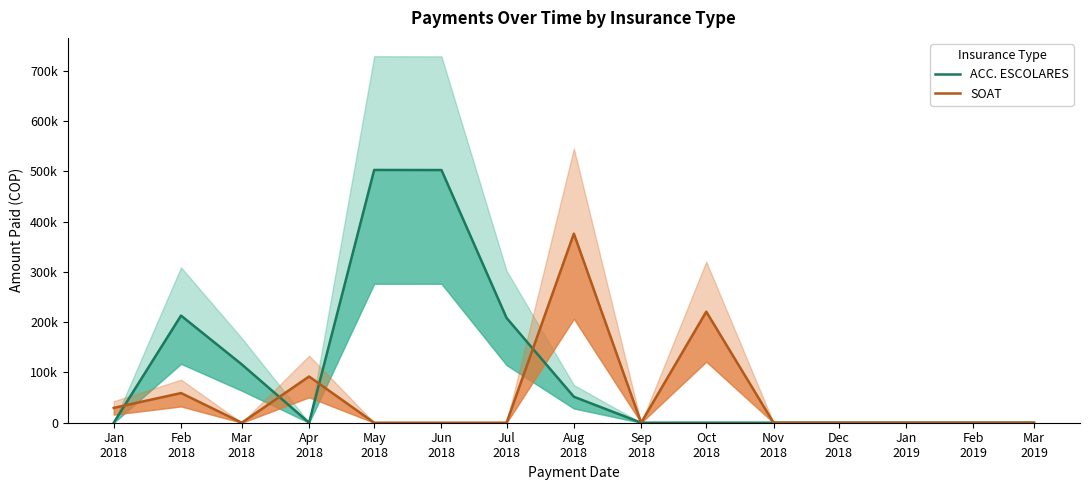

The value of ACC. ESCOLARES at Mar
2019 is 239094. True or false?

False